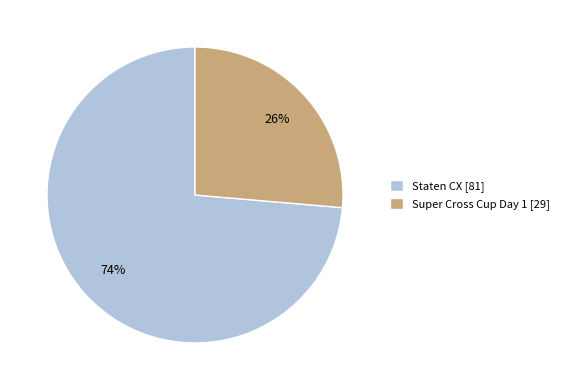

Which category has the biggest portion of the pie?

Staten CX